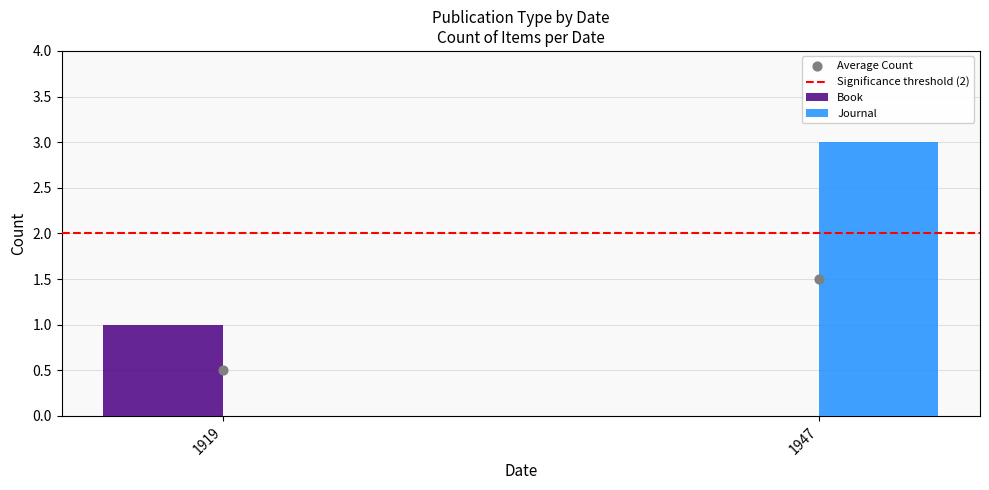

What is the total value across all series at 1947?

6.5